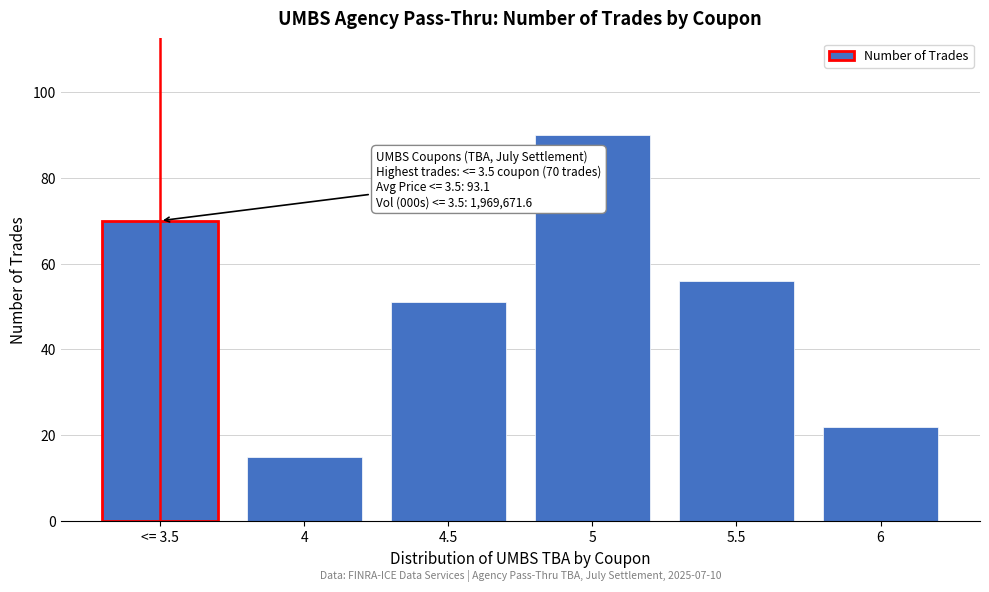

Reading left to right, extract all data points from this chart.

<= 3.5=70	4=15	4.5=51	5=90	5.5=56	6=22